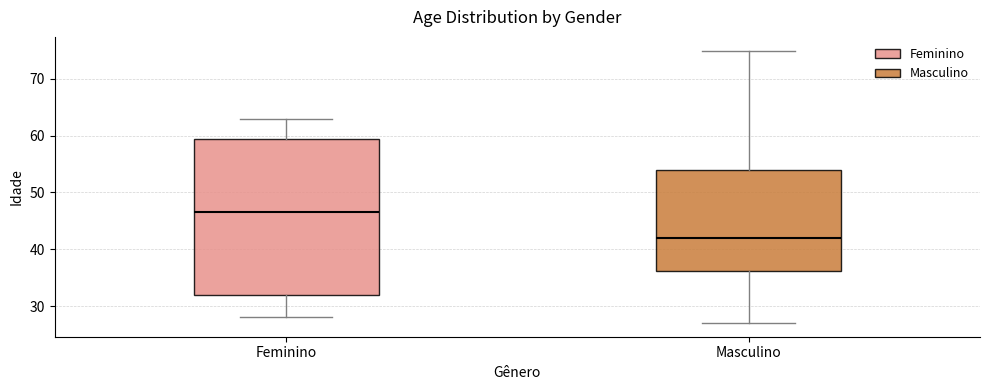

Reading left to right, transcribe this box plot: for each box, give where its median line is, the range the box spans, and where its two whiskers end, as read against the y-axis. The values are not printed on the chart, so give them approximately, as read against the axis.

Feminino: median 47, box 32 to 60, whiskers 28 to 63
Masculino: median 42, box 36 to 54, whiskers 27 to 75